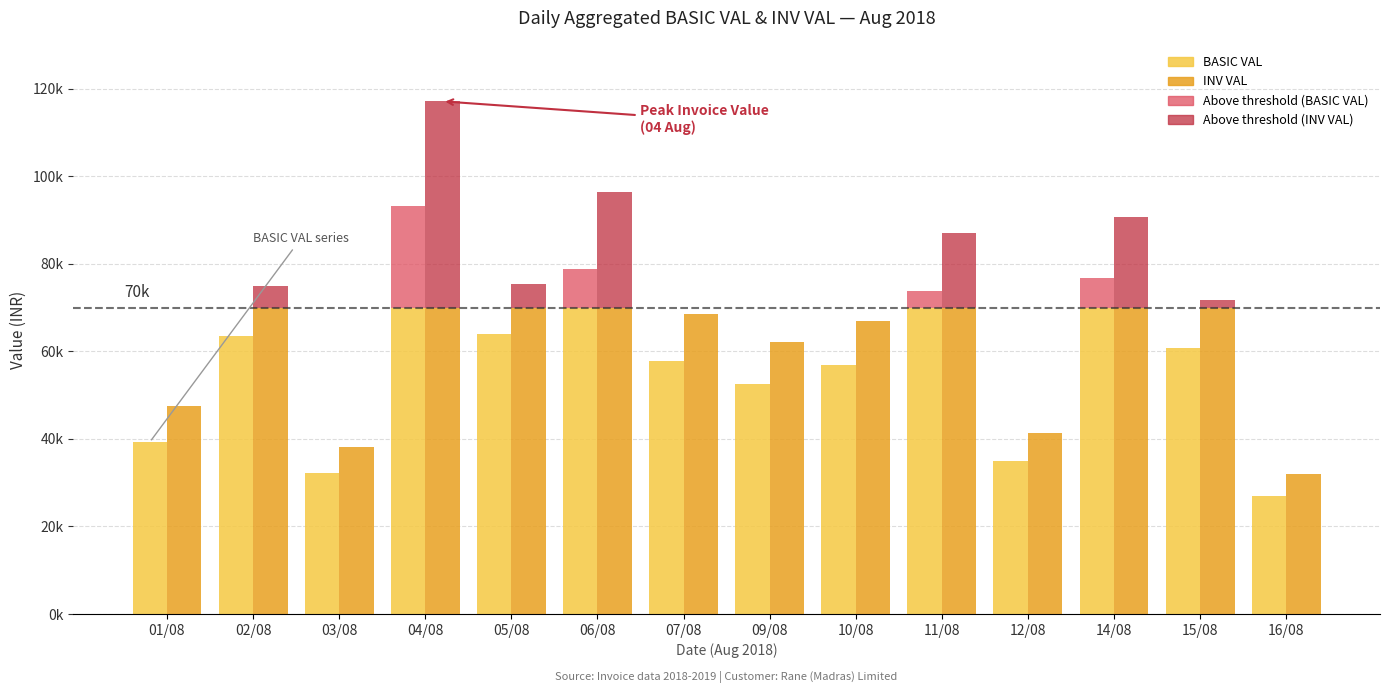

Is it true that INV VAL equals 47521.6 at 01/08?

True